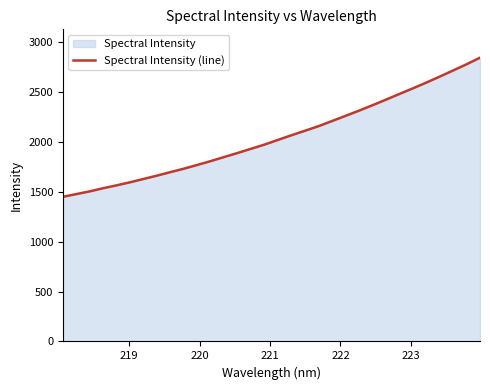

What is the minimum value shown in the chart?

1449.4